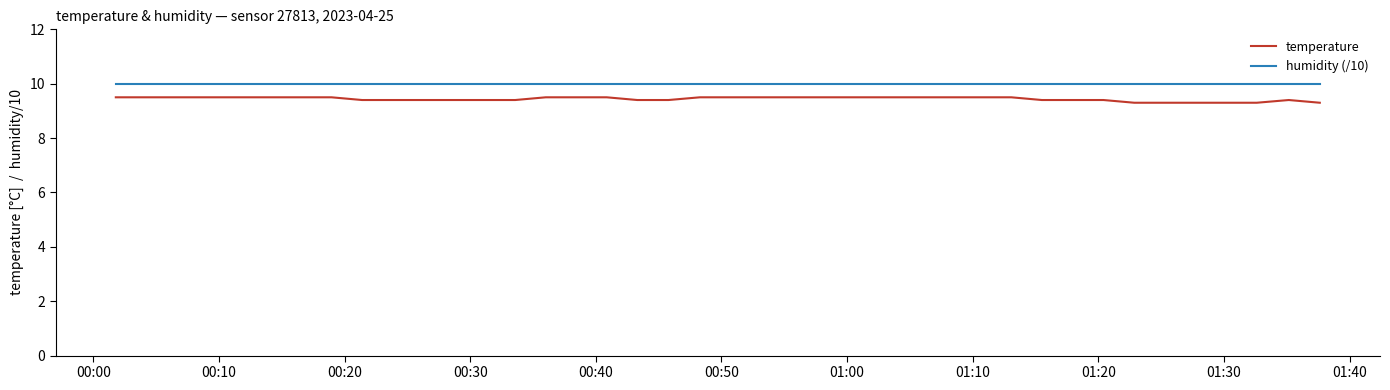

Which series has the largest total across all categories?

humidity (/10)